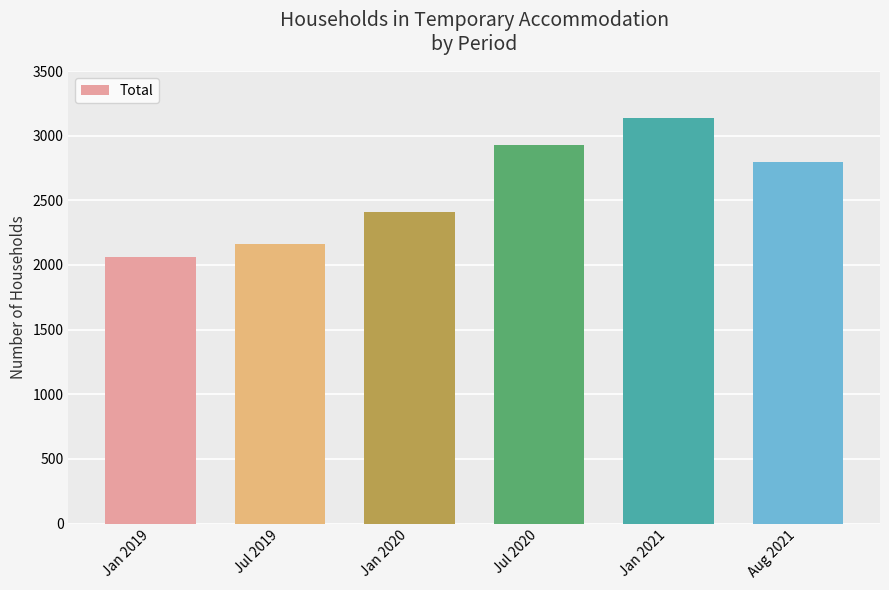

Where is the data nearest to the value 2602?

Jan 2020